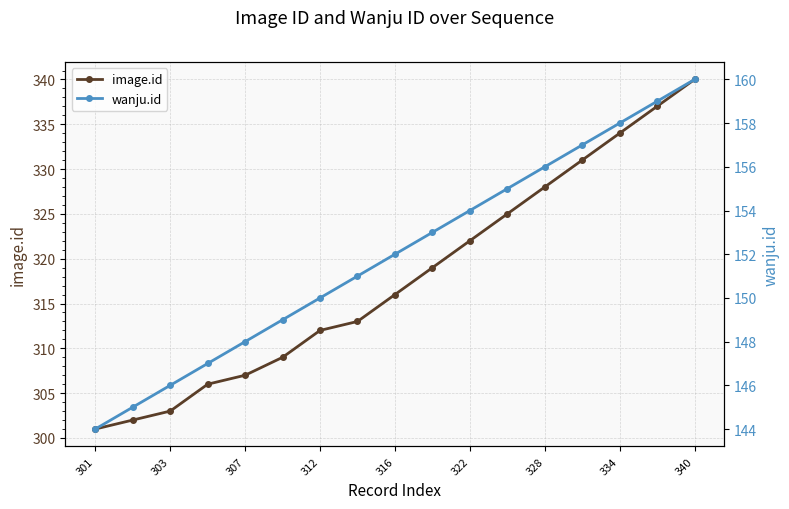

What is the sum of all image.id values?

5405